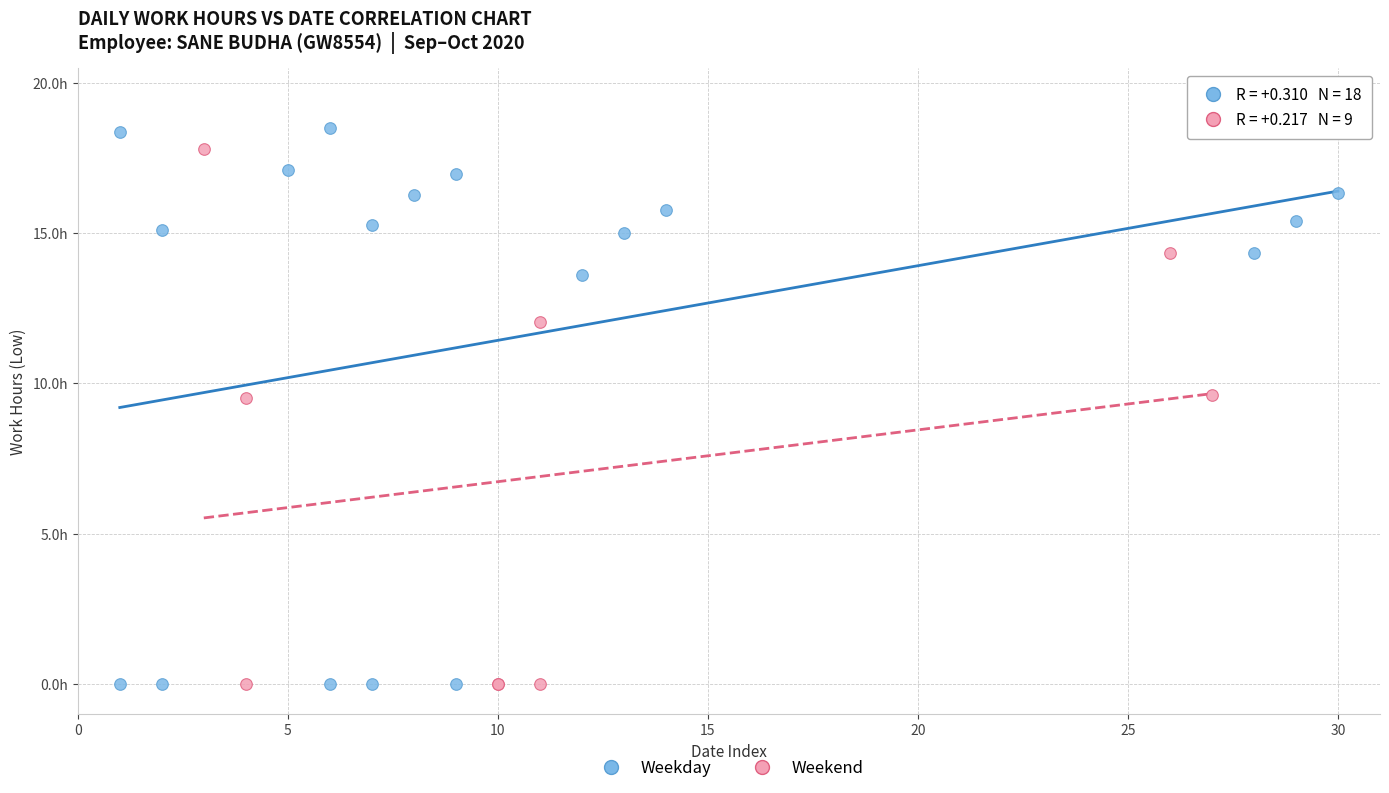

Which series has the largest Y range (max minus min)?

Weekday